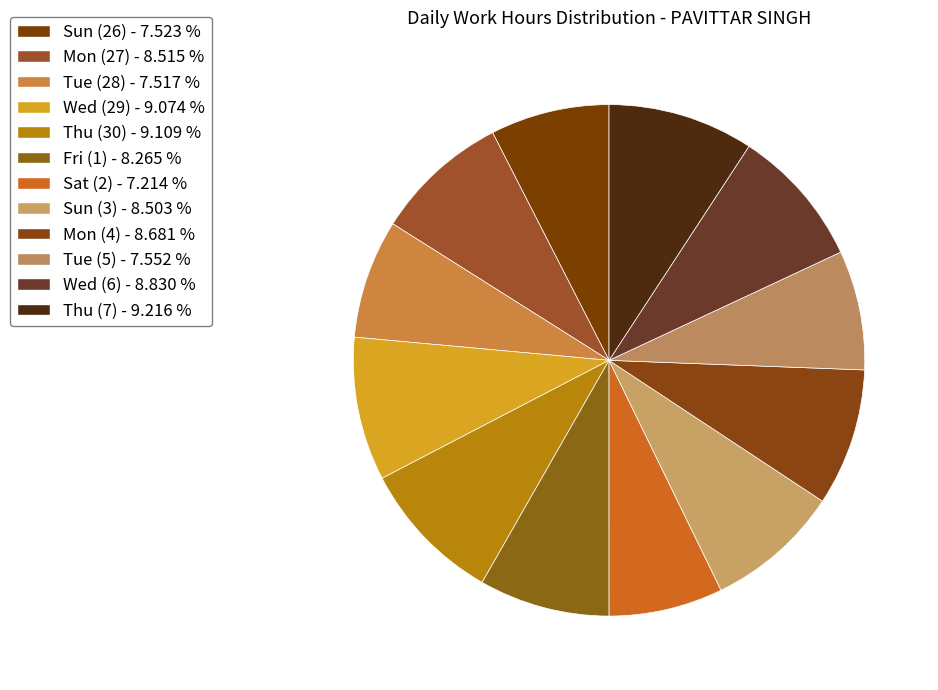

To the nearest percent, what portion does Sat (2) represent?

7%